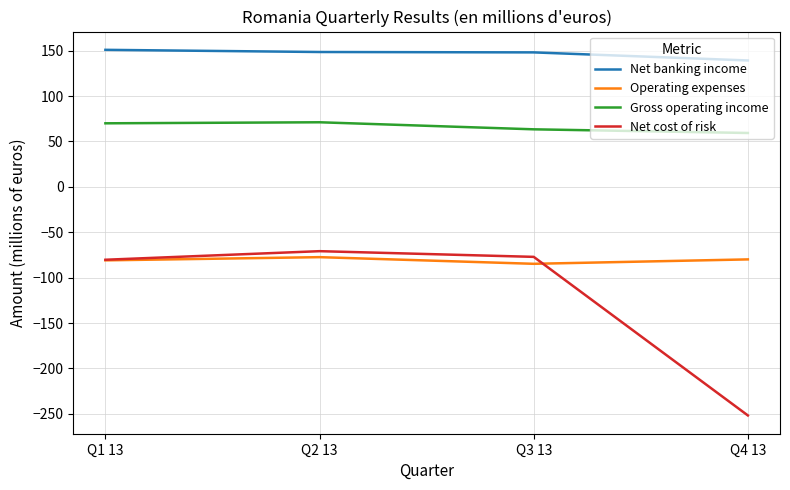

Which category has the lowest value in the Net banking income series?

Q4 13